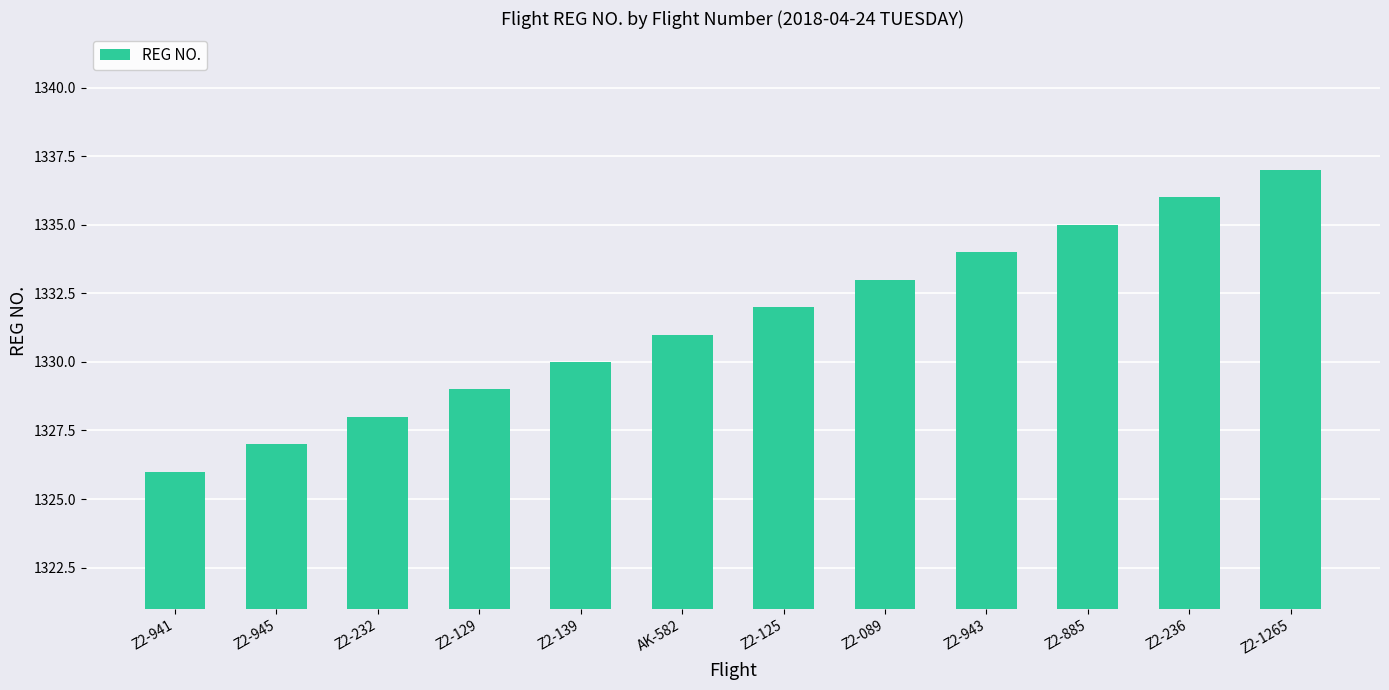

Between Z2-129 and Z2-232, which is larger?

Z2-129